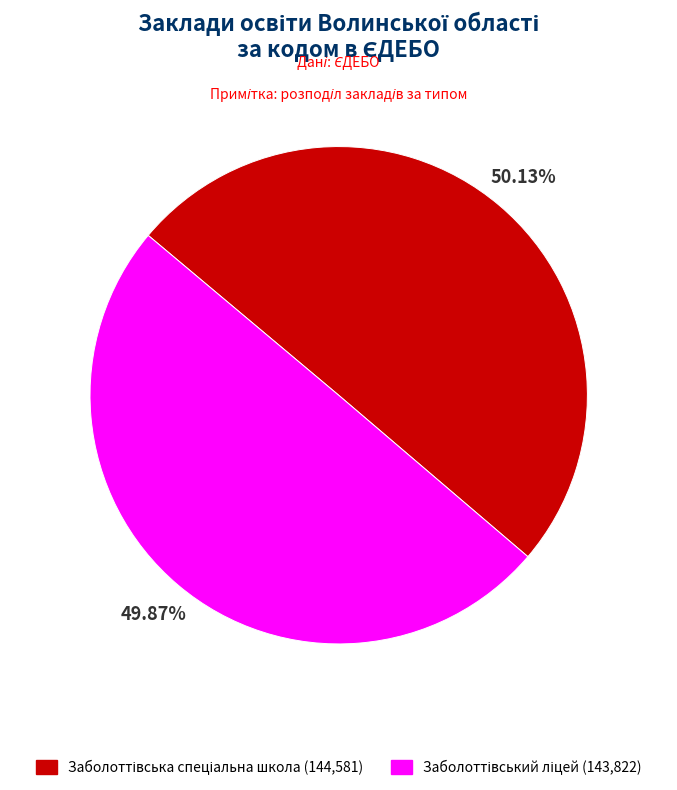

Count the number of slices in the pie.

2